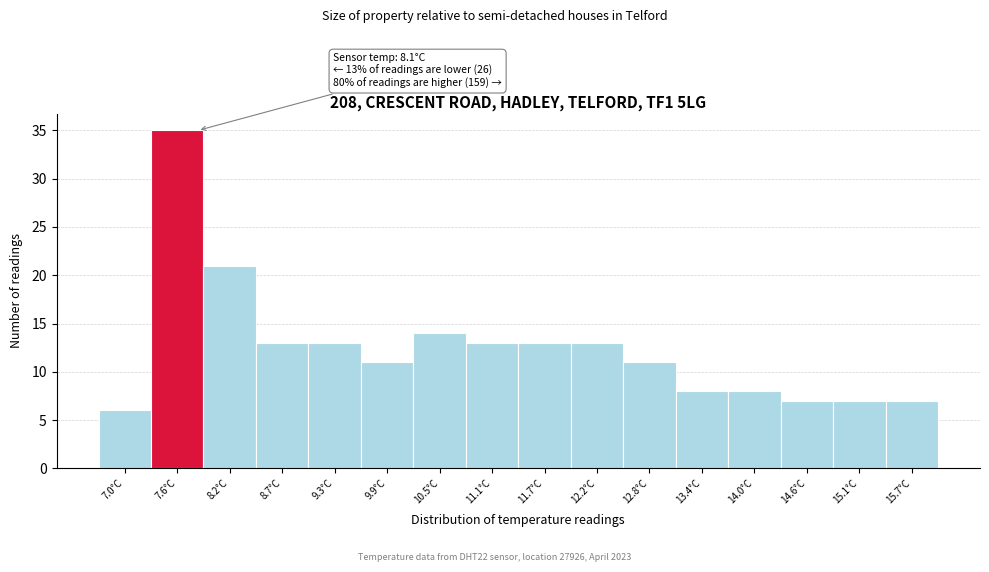

Reading right to left, list all the values displayed in this chart.

7	7	7	8	8	11	13	13	13	14	11	13	13	21	35	6